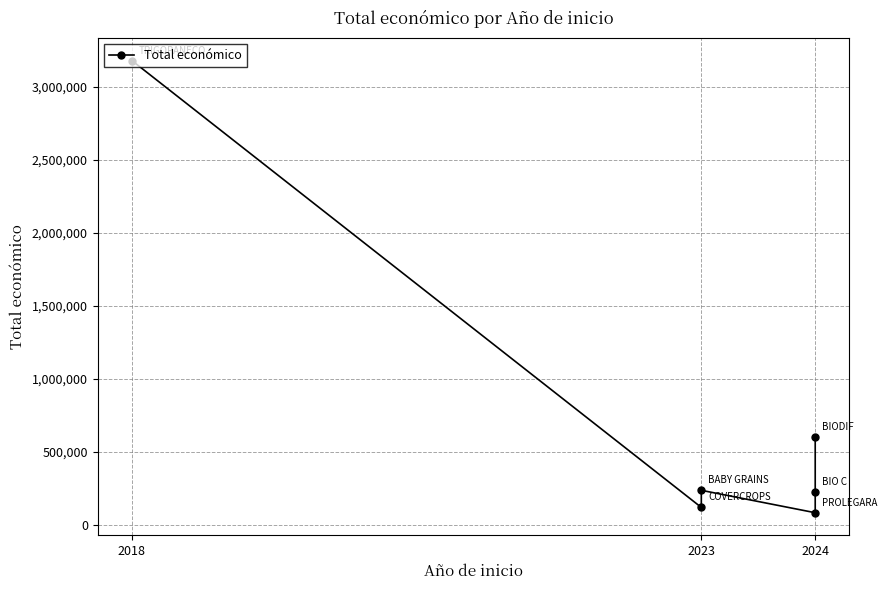

What is the value of the 4th point from the left?

83646